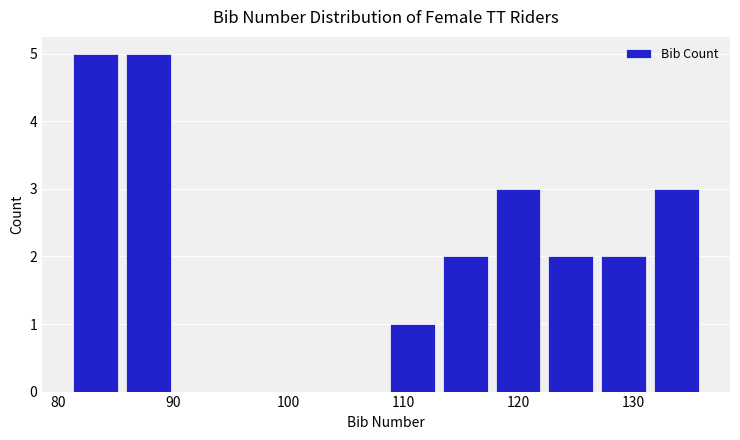

Reading left to right, transcribe this chart: for each bar, give the range it covers on the x-axis and its height. Neither the bar edges nor the heights are printed on the chart, so give them approximately, as read against the axes.

81 to 86: 5
86 to 90: 5
90 to 95: 0
95 to 99: 0
99 to 104: 0
104 to 109: 0
109 to 113: 1
113 to 118: 2
118 to 122: 3
122 to 127: 2
127 to 131: 2
131 to 136: 3